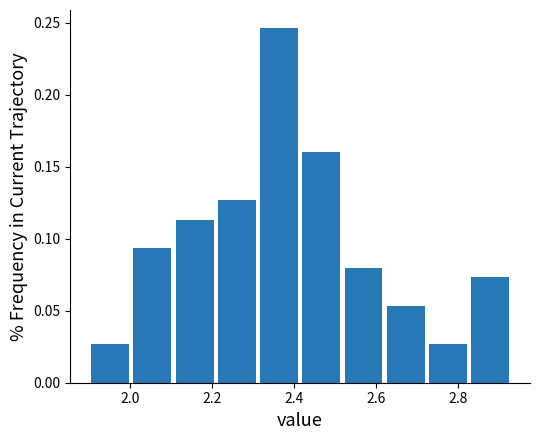

Reading left to right, transcribe this chart: for each bar, give the range it covers on the x-axis and its height. Neither the bar edges nor the heights are printed on the chart, so give them approximately, as read against the axes.

1.90 to 2.00: 0.025
2.00 to 2.10: 0.095
2.10 to 2.20: 0.115
2.20 to 2.32: 0.125
2.32 to 2.42: 0.245
2.42 to 2.52: 0.160
2.52 to 2.62: 0.080
2.62 to 2.72: 0.055
2.72 to 2.82: 0.025
2.82 to 2.94: 0.075